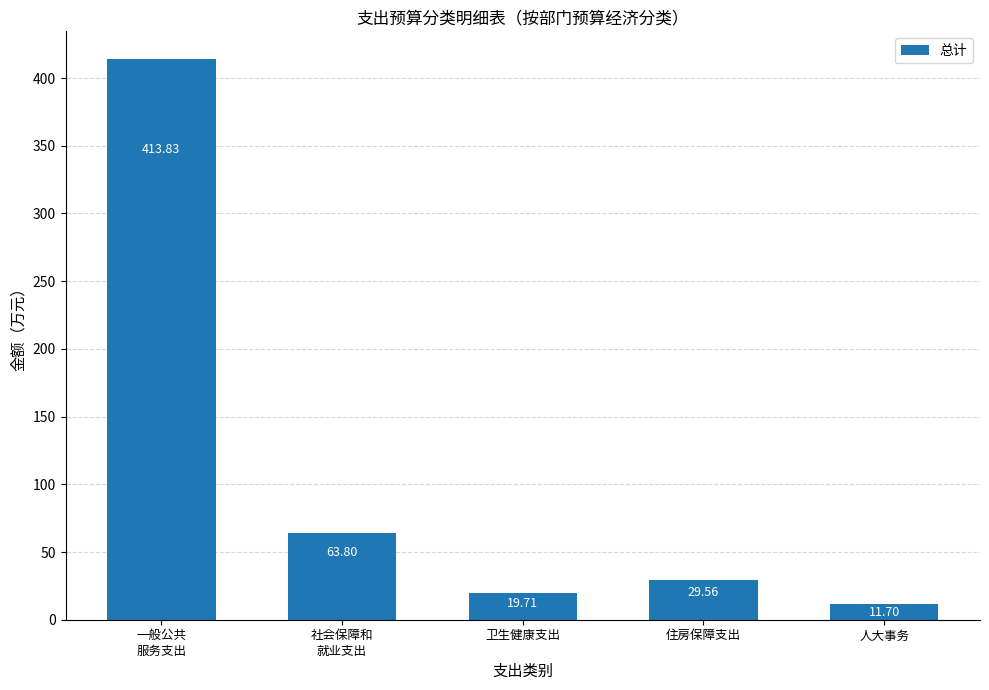

What is the sum of all values?

538.6